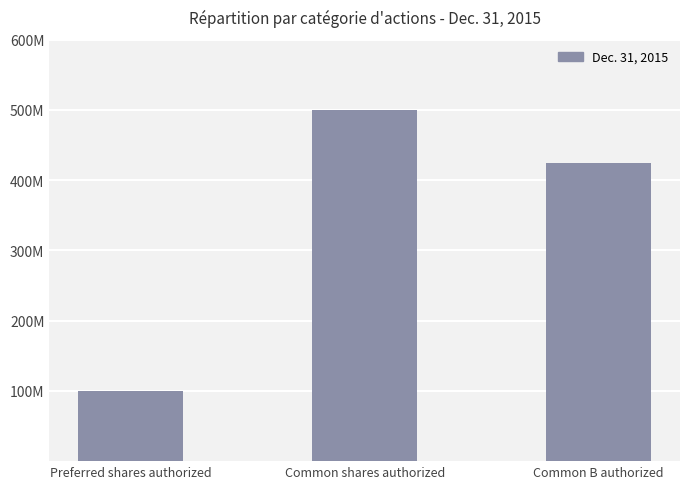

Where does the data first go above 423925000?

Common shares authorized